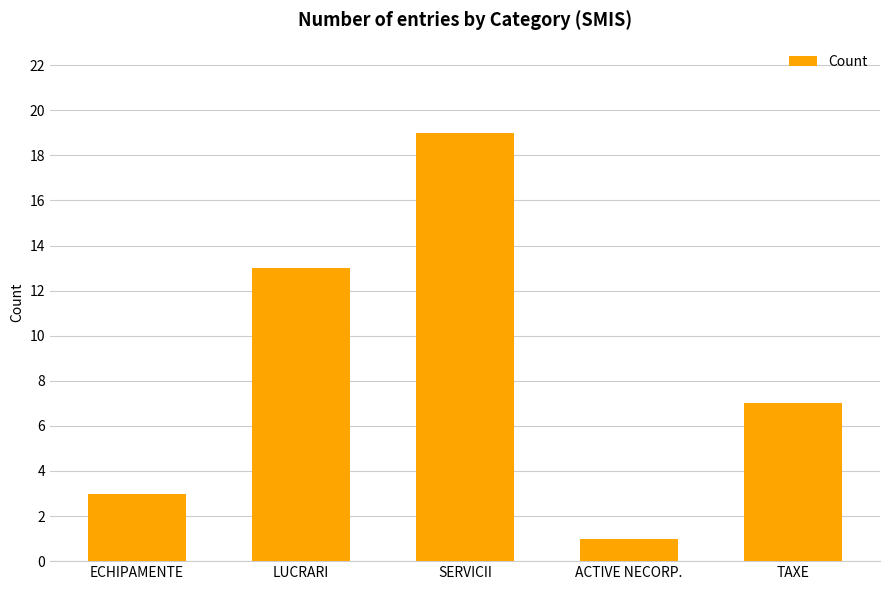

Approximately how many times larger is the value at SERVICII compared to ECHIPAMENTE?

6.3